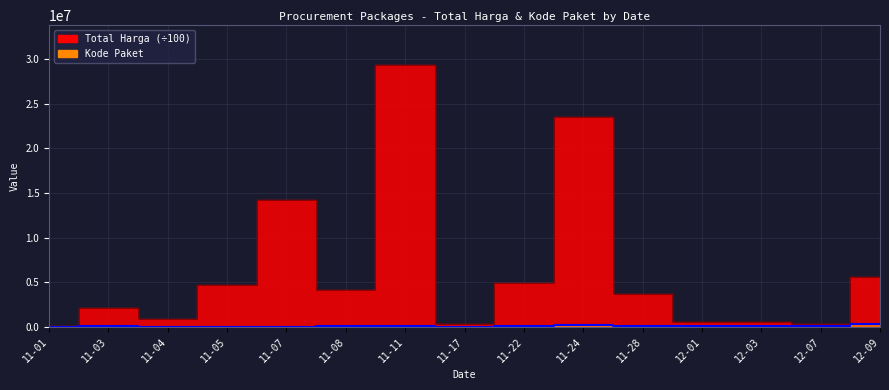

Is it true that Total Harga equals 44862830.6 at 11-11?

False